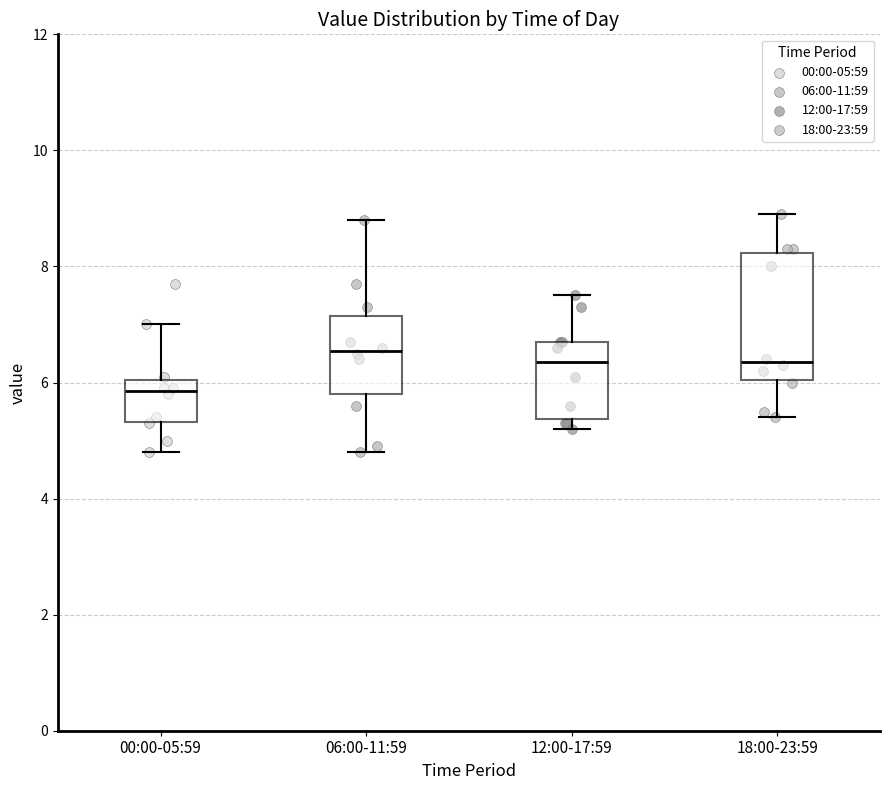

Where is the lower edge of the box for 12:00-17:59 on the y-axis? The values are not printed on the chart, so give them approximately, as read against the axis.

5.4